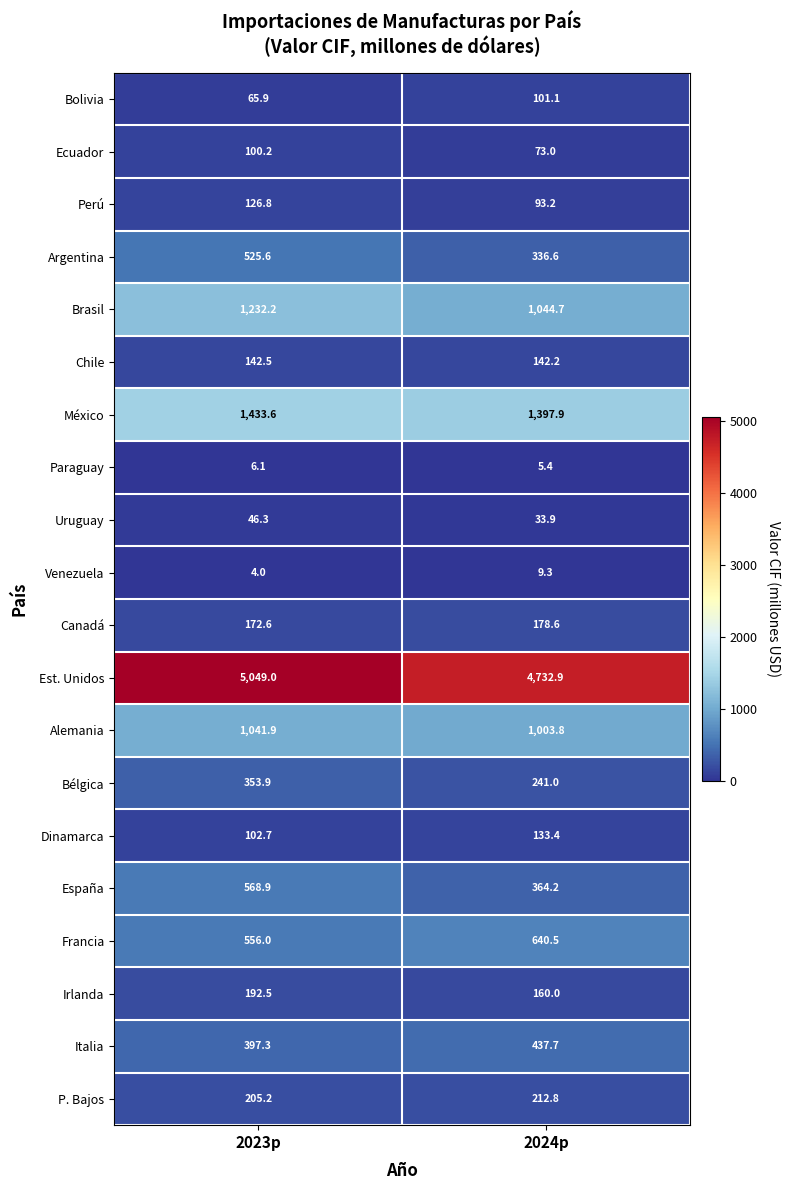

What is the total value across all series at 2024p?

11342.2